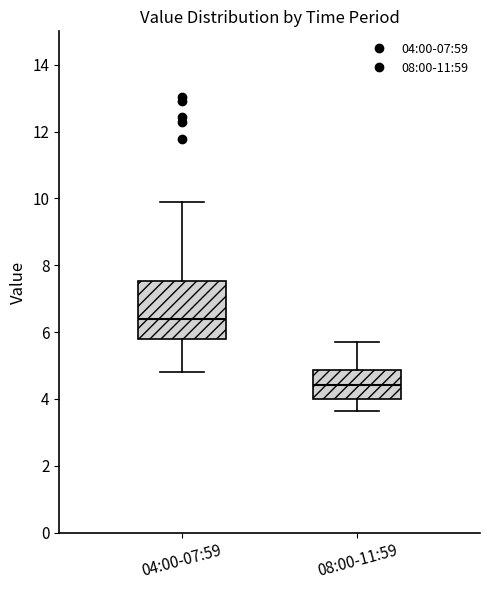

Where is the lower edge of the box for 04:00-07:59 on the y-axis? The values are not printed on the chart, so give them approximately, as read against the axis.

5.8